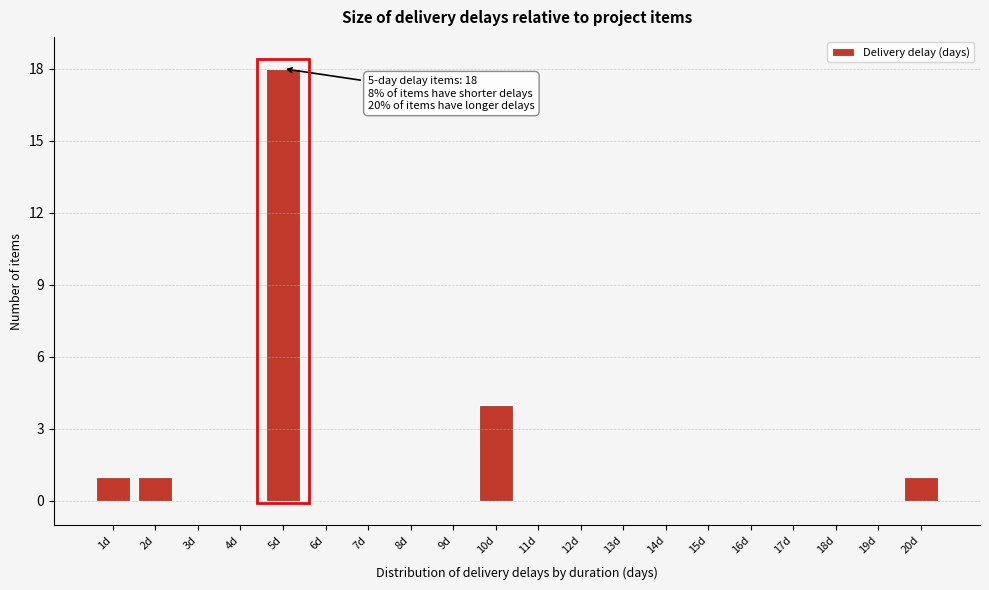

Reading left to right, transcribe all the data shown in this chart.

1d=1	2d=1	3d=0	4d=0	5d=18	6d=0	7d=0	8d=0	9d=0	10d=4	11d=0	12d=0	13d=0	14d=0	15d=0	16d=0	17d=0	18d=0	19d=0	20d=1